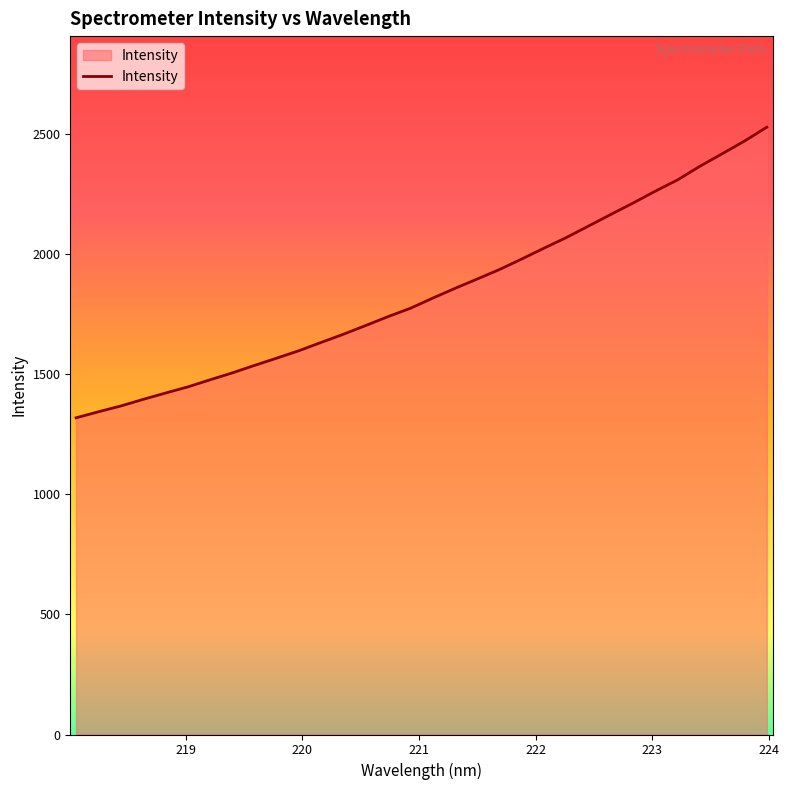

What is the difference between the maximum and minimum values?

1209.0